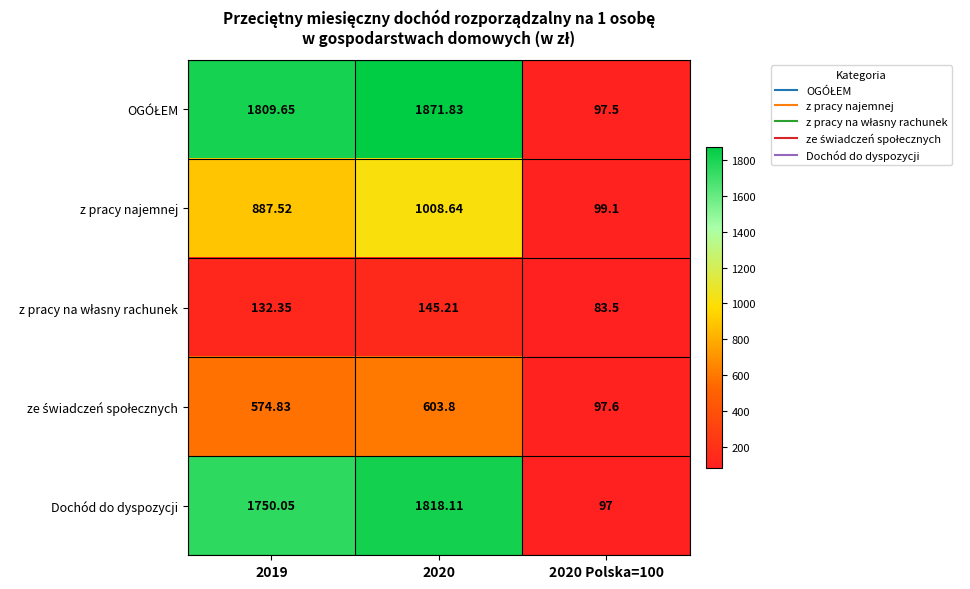

Between 2019 and 2020, which series saw the biggest shift?

z pracy najemnej